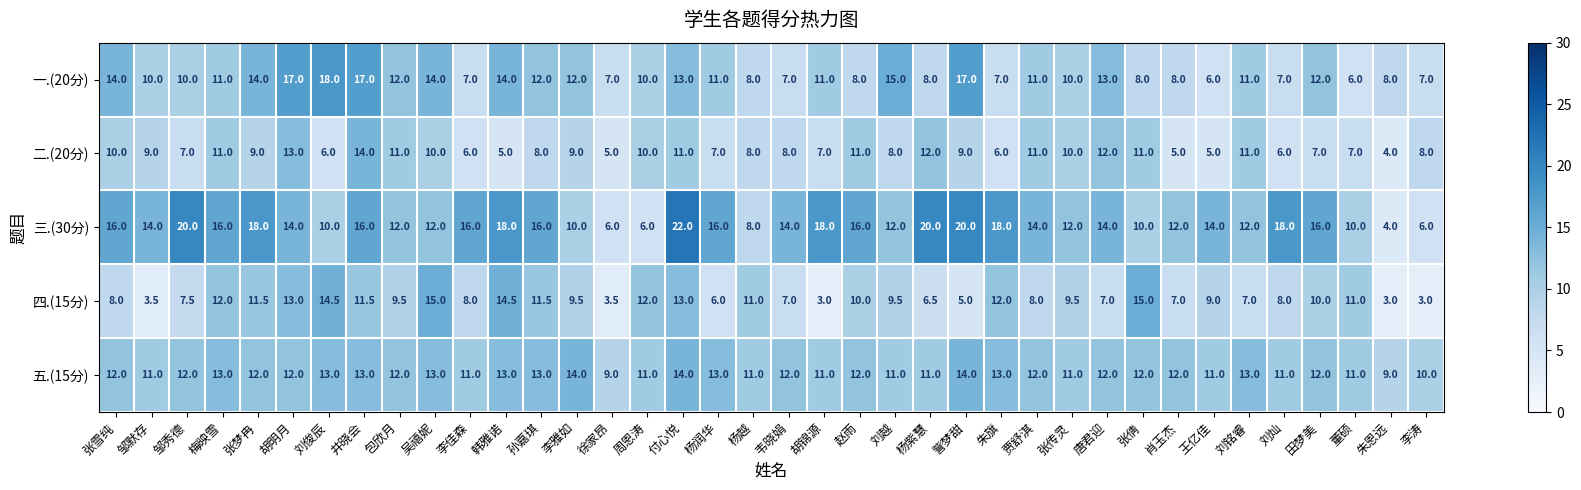

Read the 三.(30分) value at 李佳森.

16.0